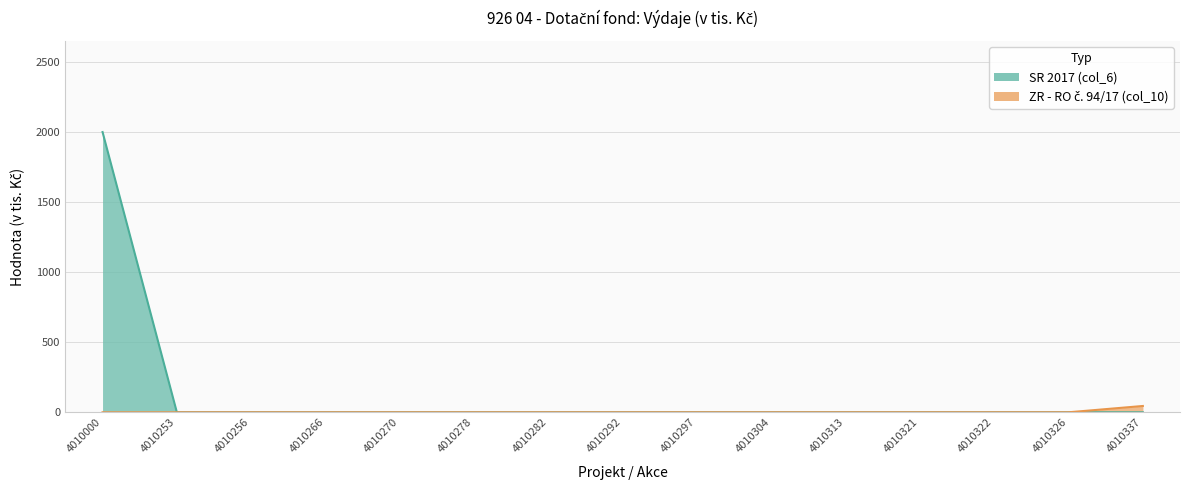

How many lines are shown in the chart?

2